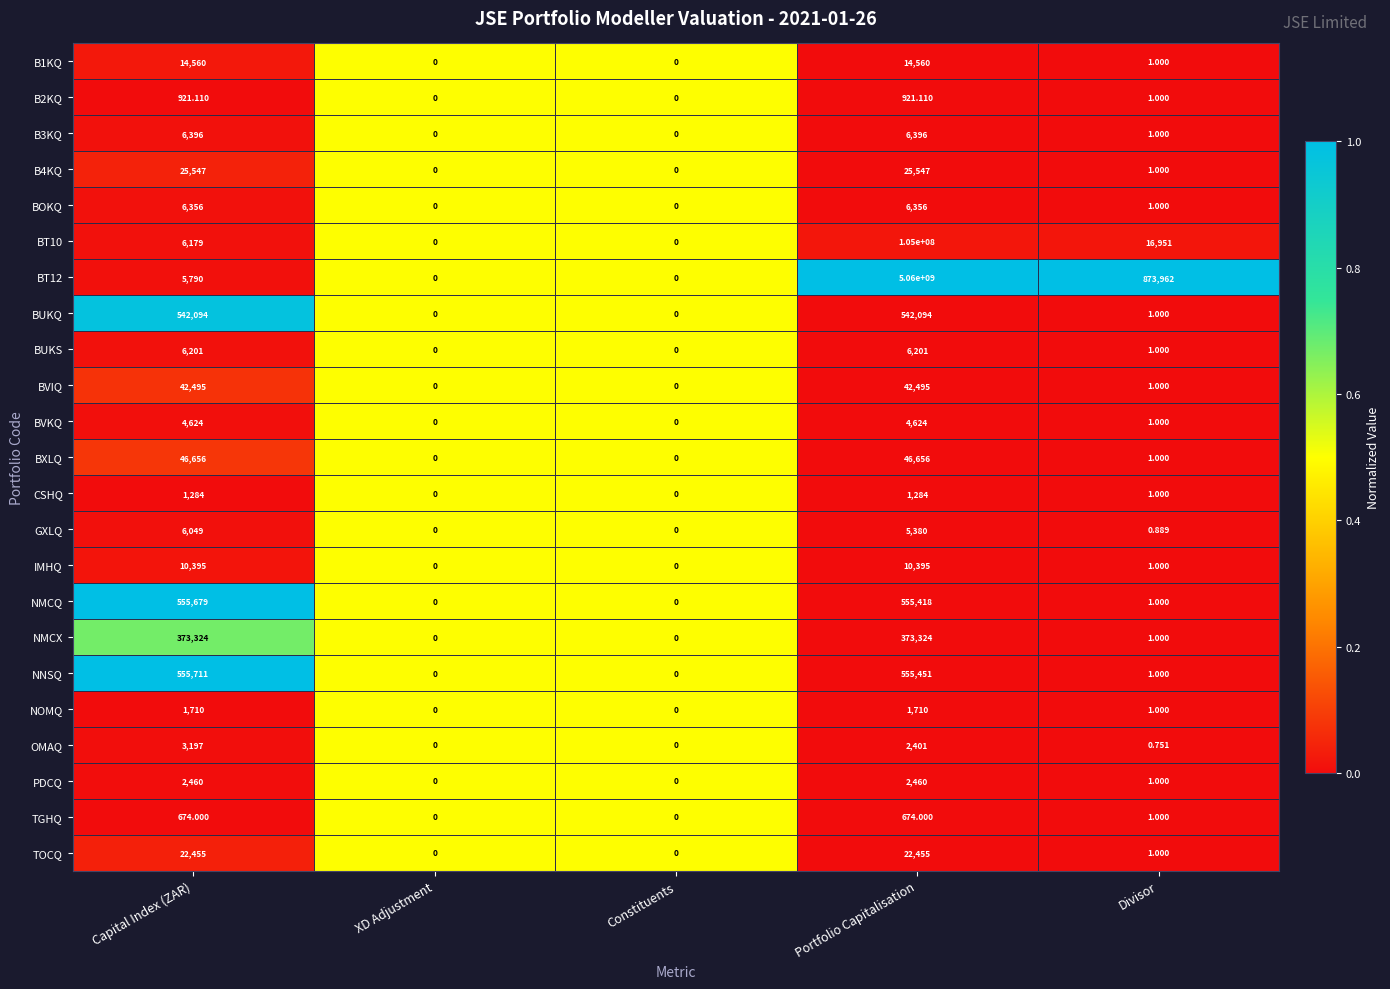

At which label is NOMQ closest to 855?

Divisor